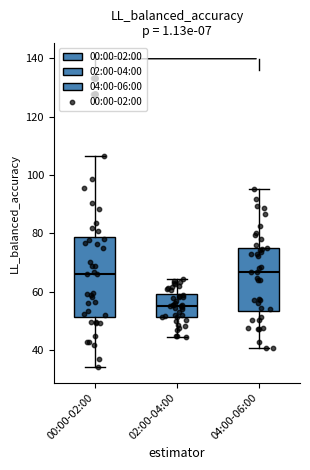

Which box is the tallest, from its lower edge to its upper edge?

00:00-02:00